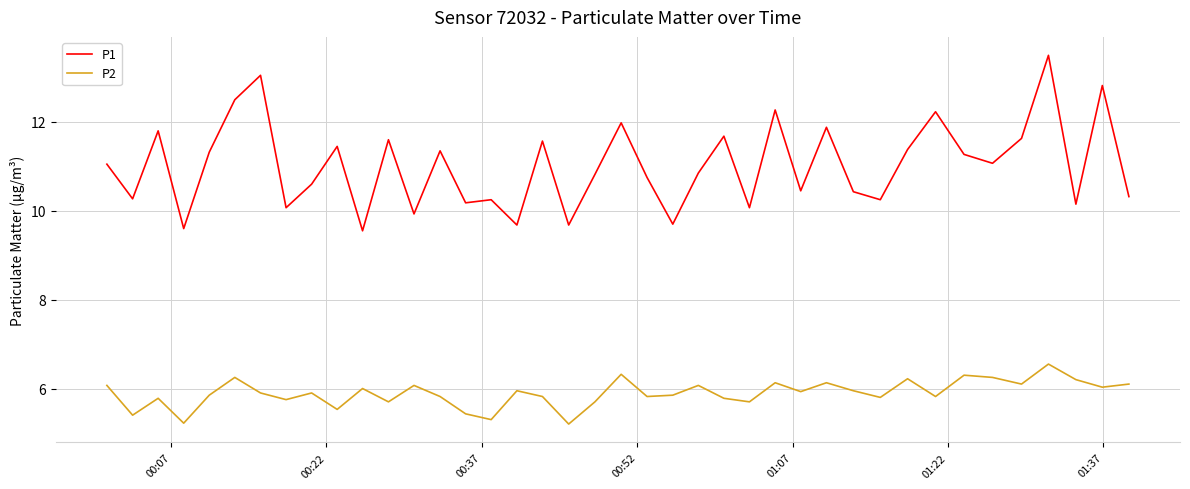

Which series has the largest range (max minus min)?

P1